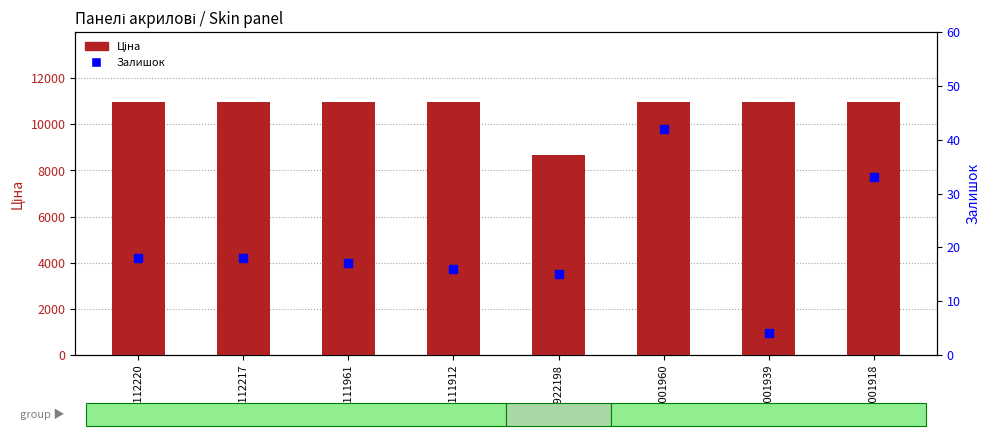

Which series has the largest total across all categories?

Ціна